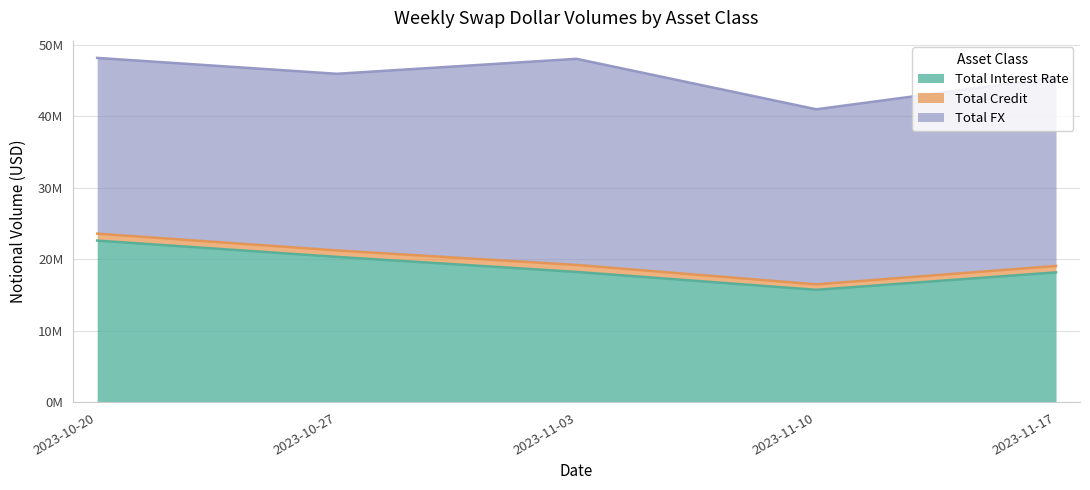

Where is Total Credit nearest to the value 44549080?

2023-11-17